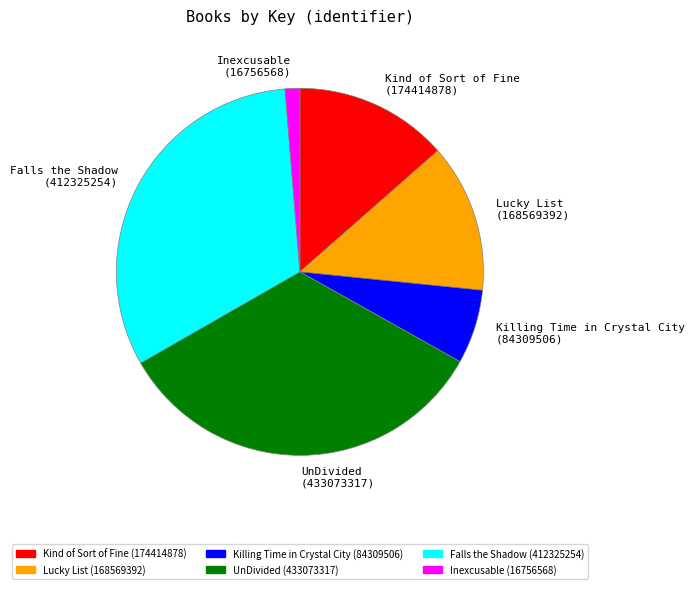

How many segments does this pie chart have?

6